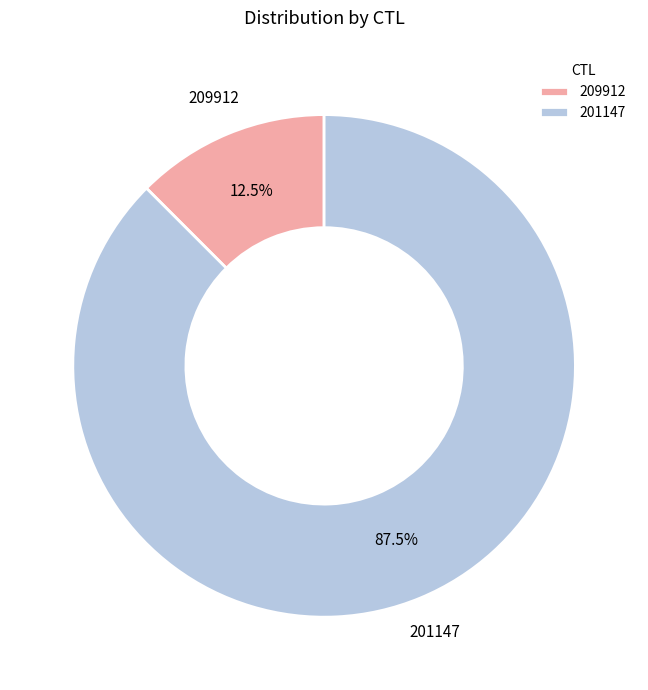

Is there any slice that represents more than half of the pie?

Yes